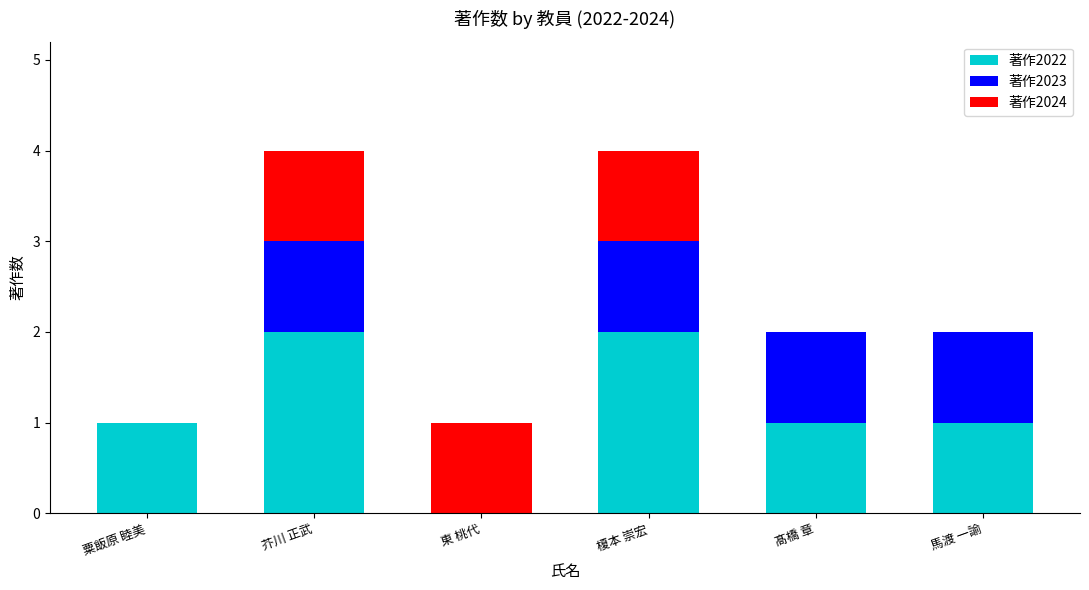

Is it true that 著作2022 equals 1 at 馬渡 一諭?

True